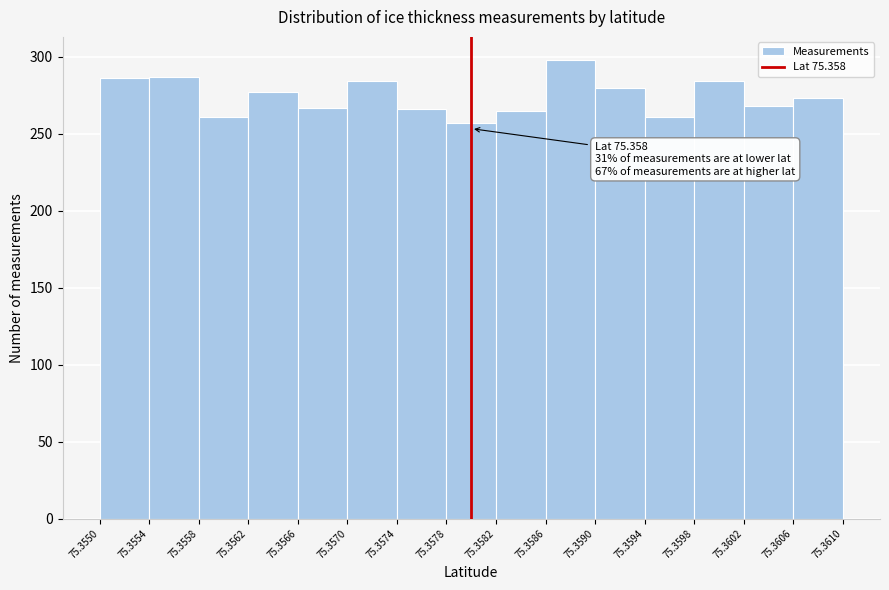

Which range on the x-axis has the tallest bar?

75.3586 to 75.3590